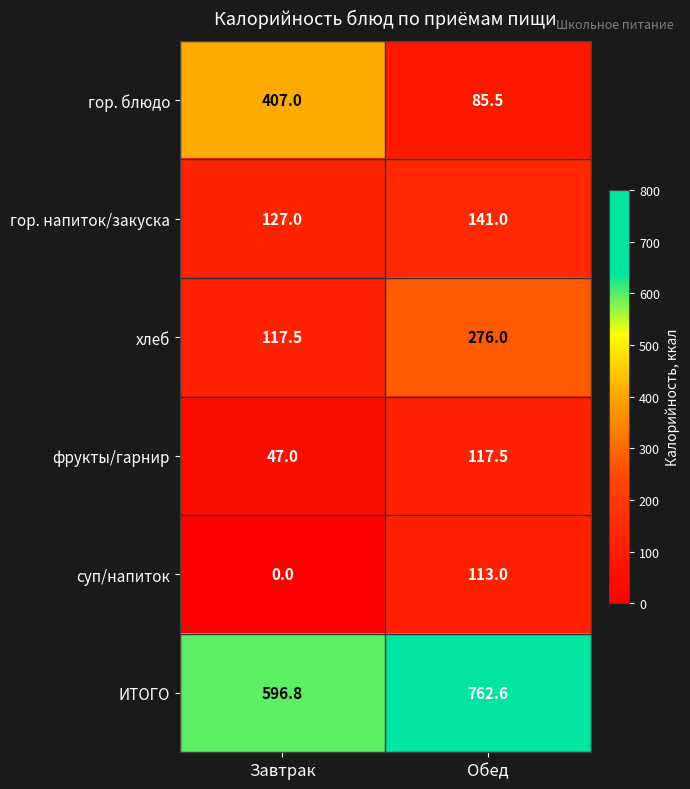

How many values in the гор. напиток/закуска series are below 141?

1